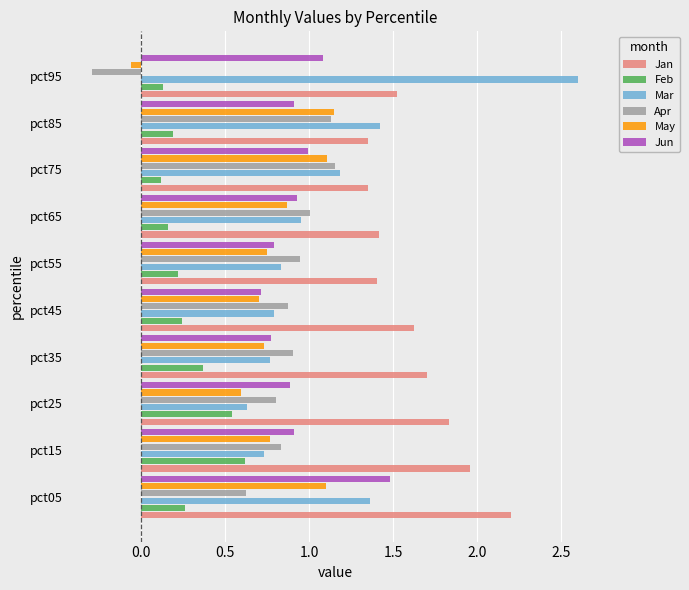

What is the difference between the highest and lowest values at pct05?

1.9